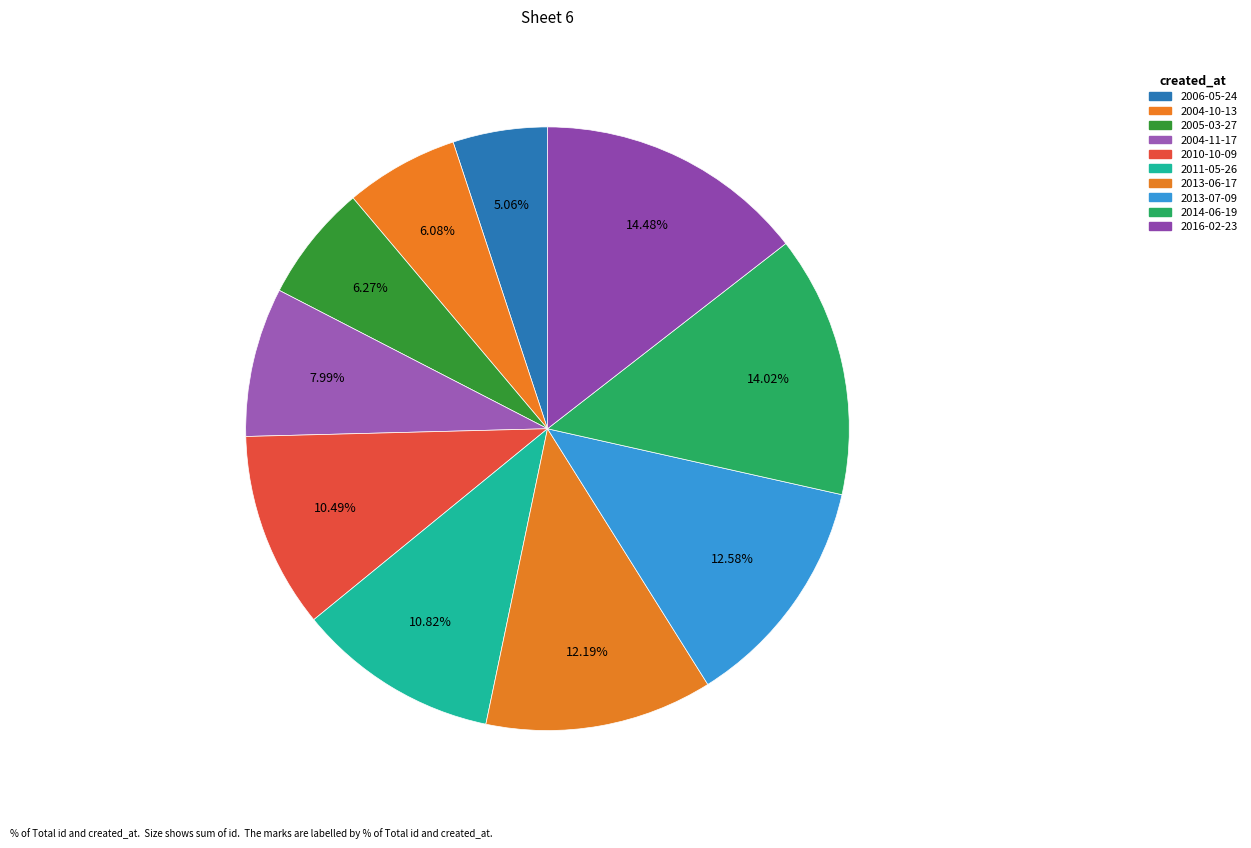

The 2006-05-24 slice represents 1% of the pie. True or false?

False